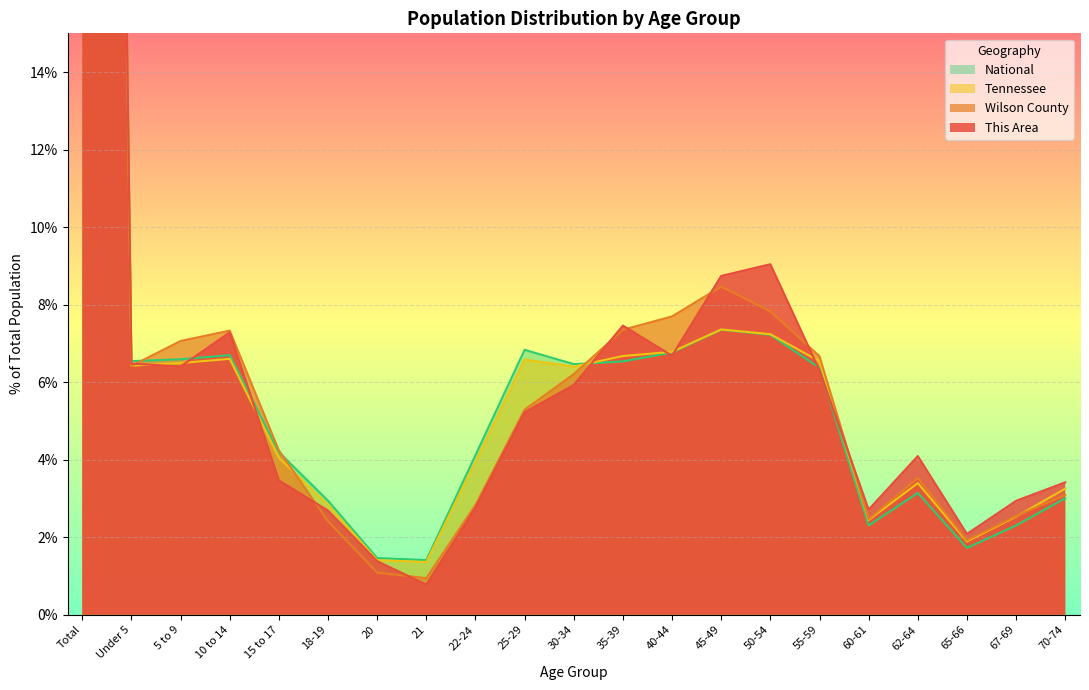

How many data points in Tennessee are above 6?

11